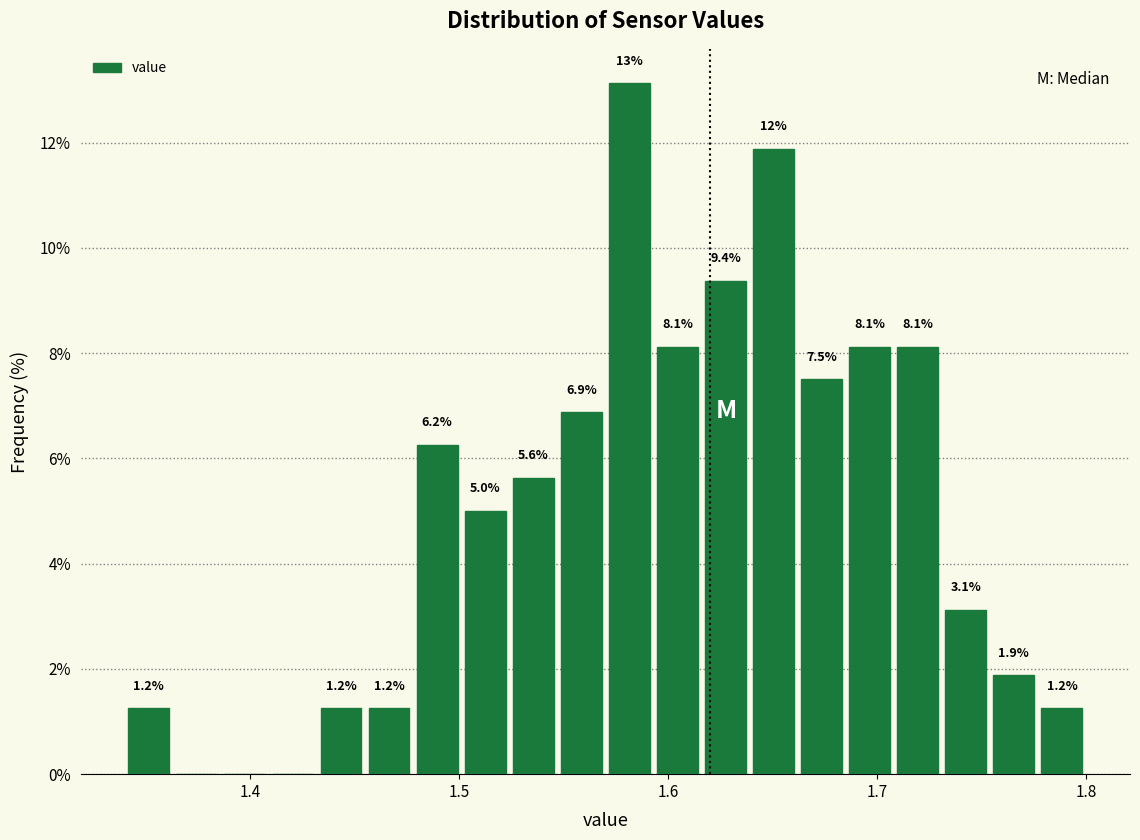

Around what value on the x-axis is the tallest bar? Give the approximate position of its centre, as read against the axis.

1.58